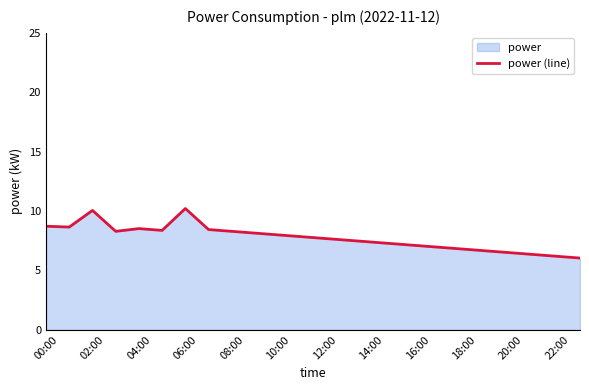

What is the ratio of the value at 10:00 to the value at 18:00?

1.2